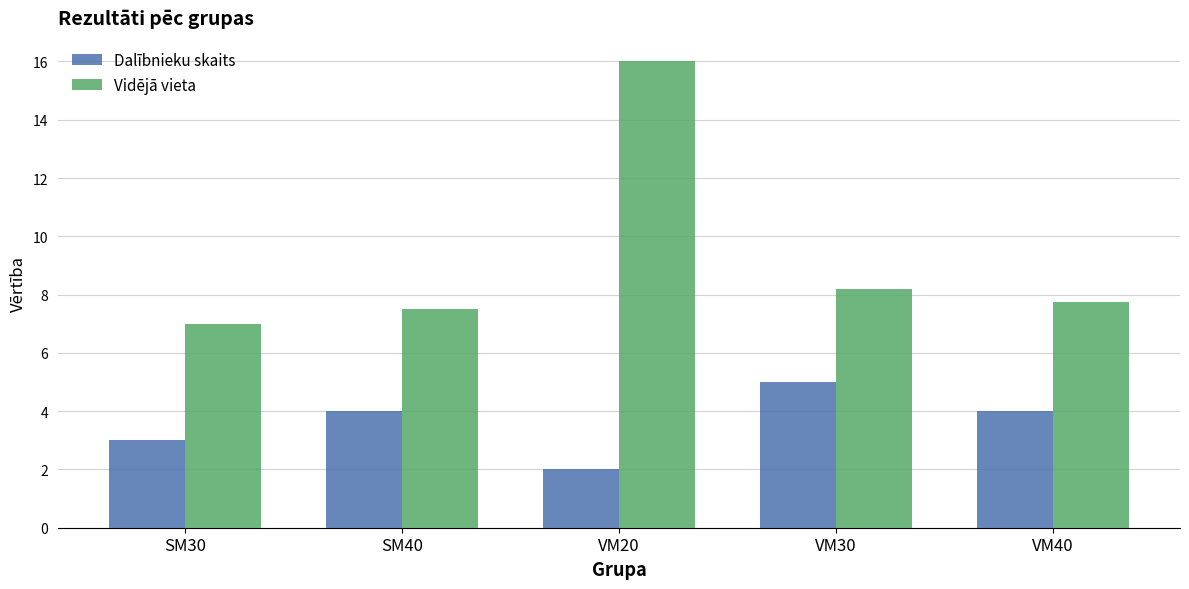

What is the maximum value for Vidējā vieta?

16.0